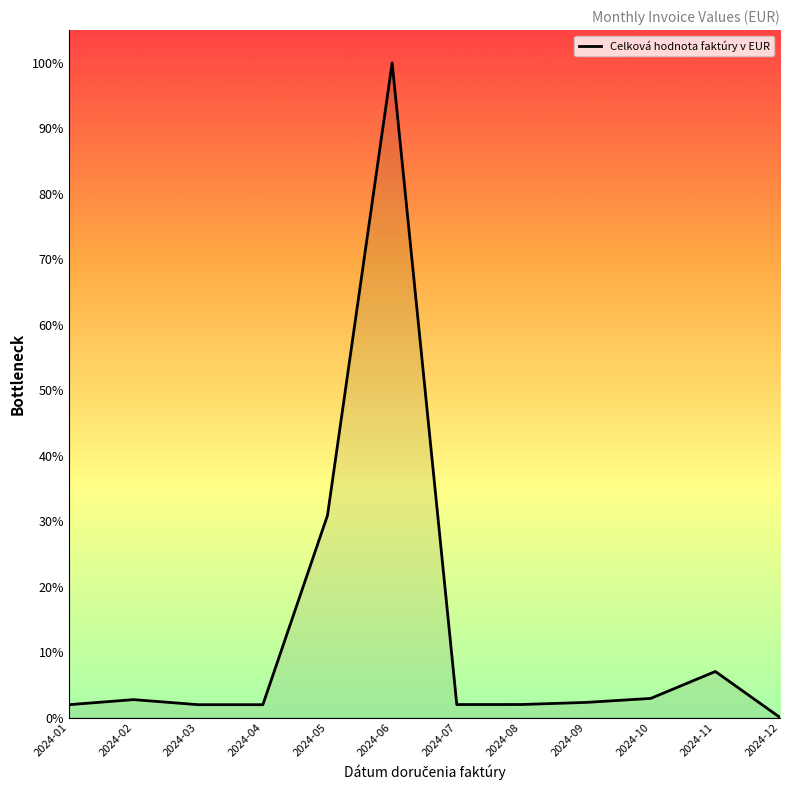

What is the sum of all values?

172595.0